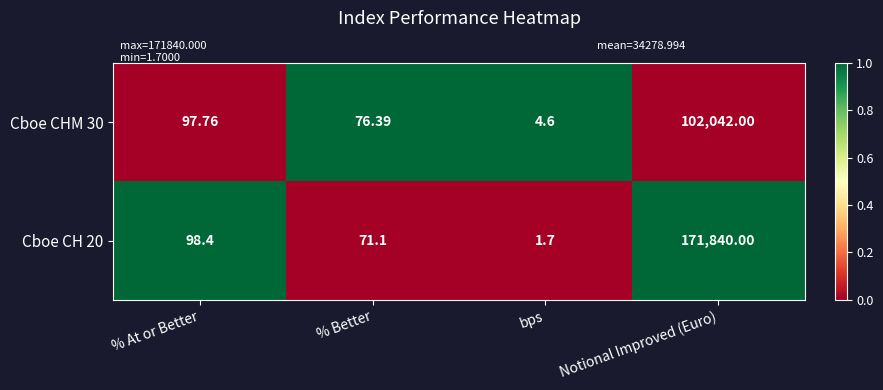

Rank the categories by Cboe CH 20 value from lowest to highest.

bps, % Better, % At or Better, Notional Improved (Euro)